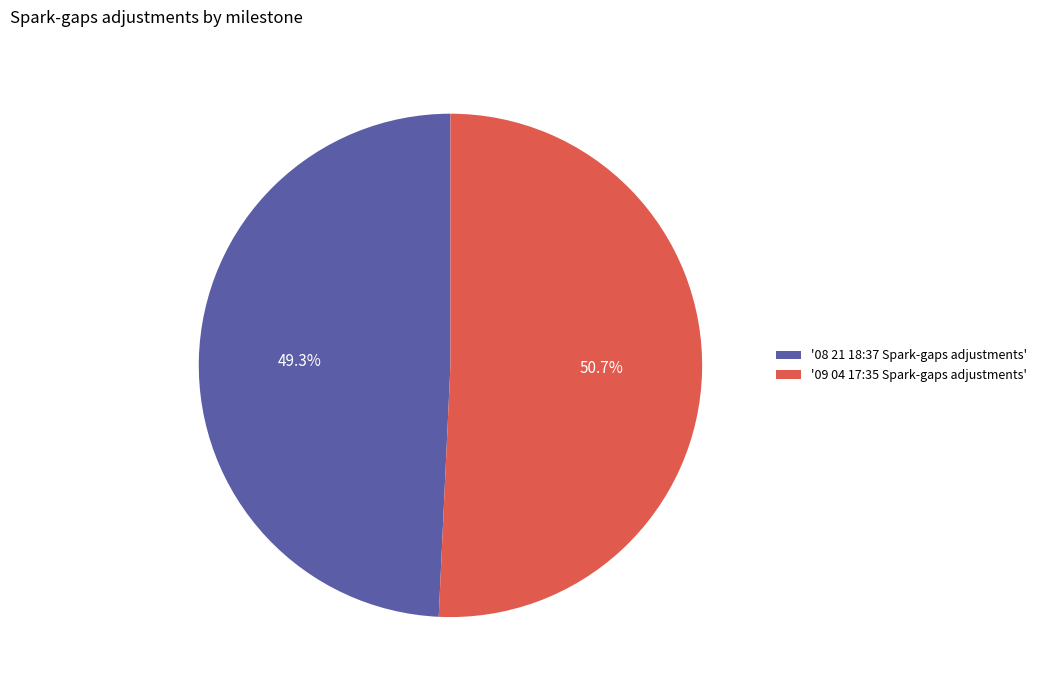

Does any single category account for the majority?

Yes